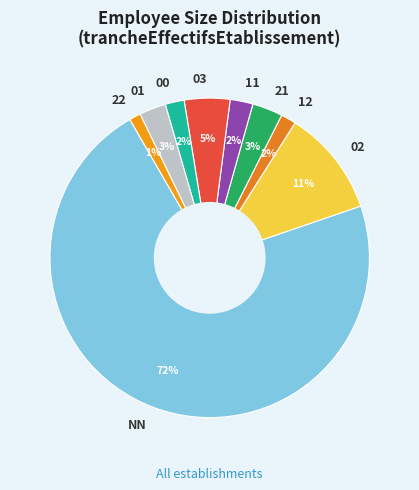

Which category has the biggest portion of the pie?

NN